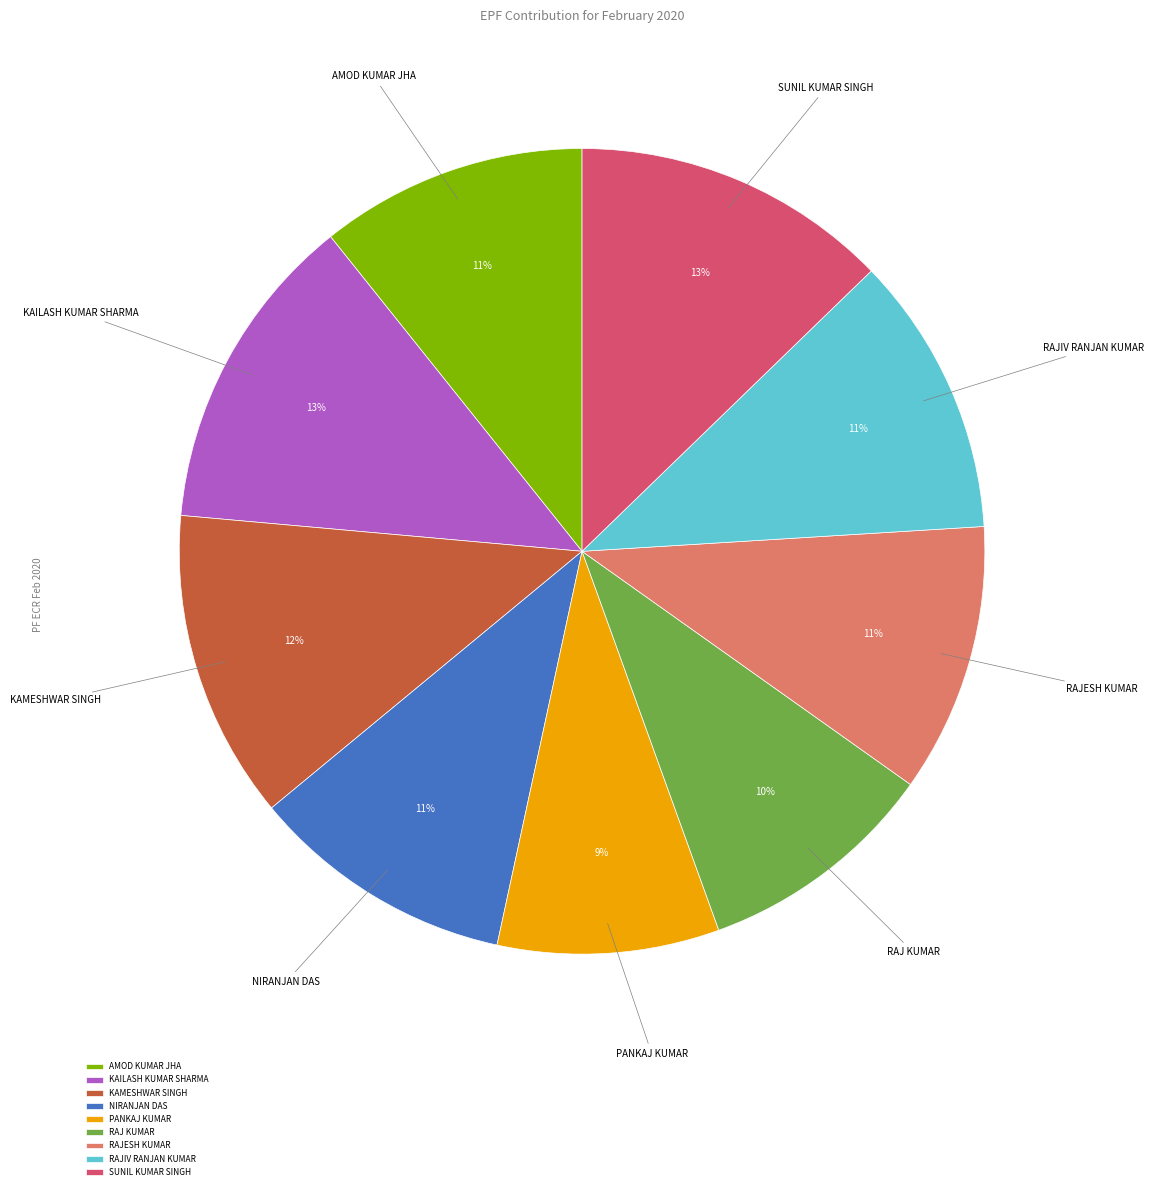

Is the sum of RAJ KUMAR and NIRANJAN DAS greater than half?

No